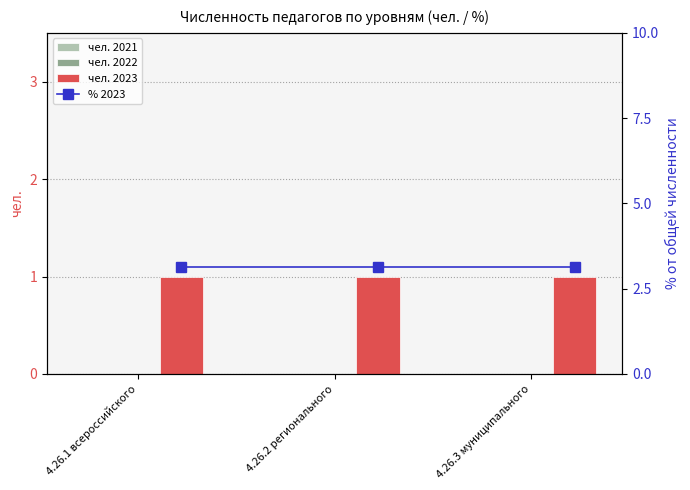

Is the value of чел. 2022 at 4.26.3 муниципального greater than the value of чел. 2021 at 4.26.1 всероссийского?

No